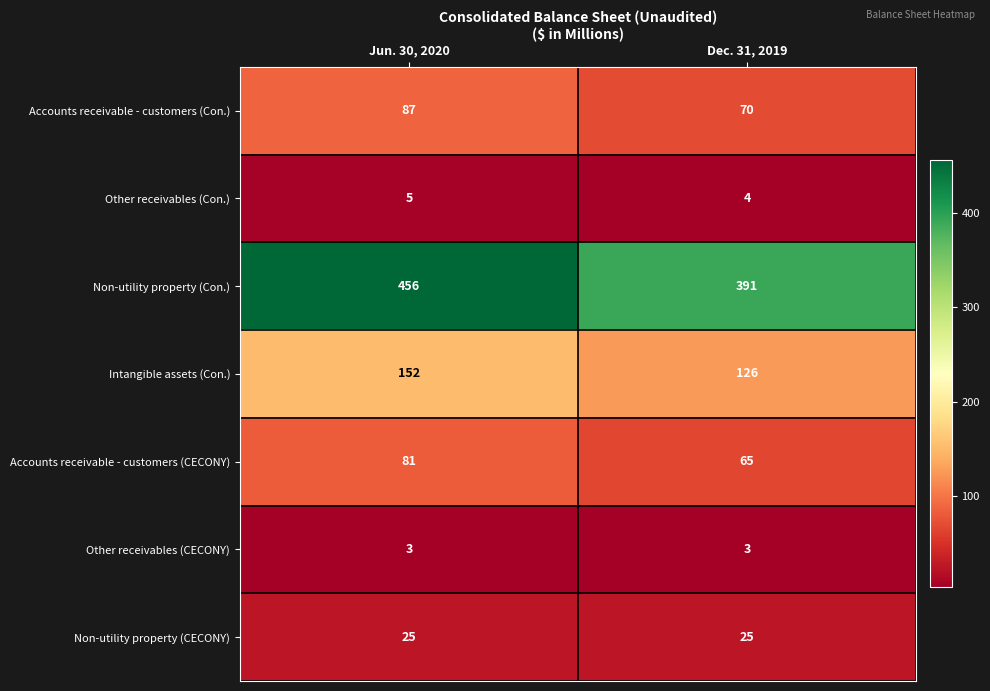

Which series has the widest spread of values?

Non-utility property (Con.)